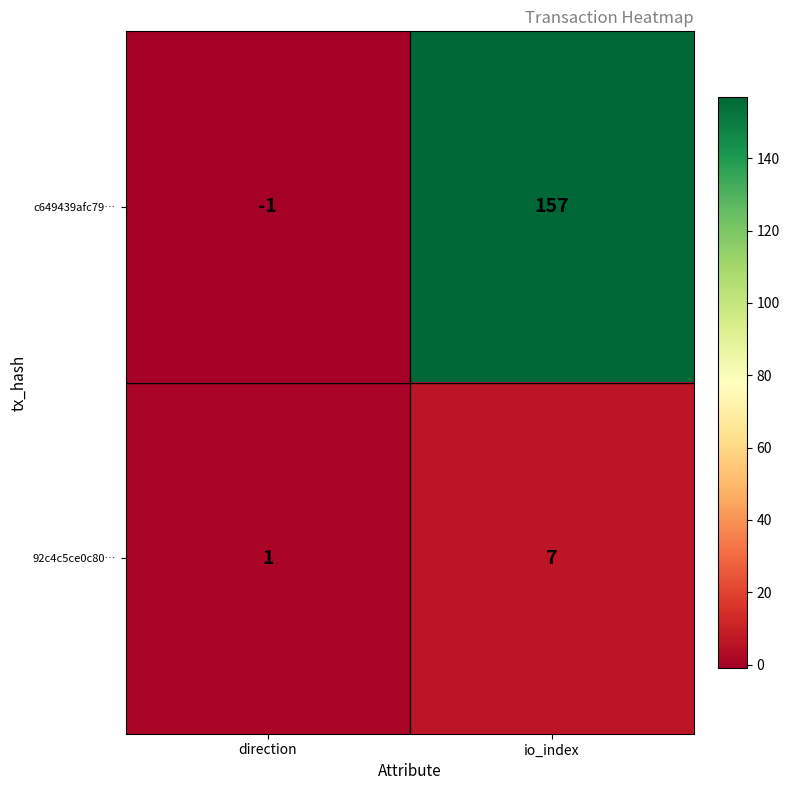

At io_index, list the series in order from largest to smallest.

c649439afc79…, 92c4c5ce0c80…